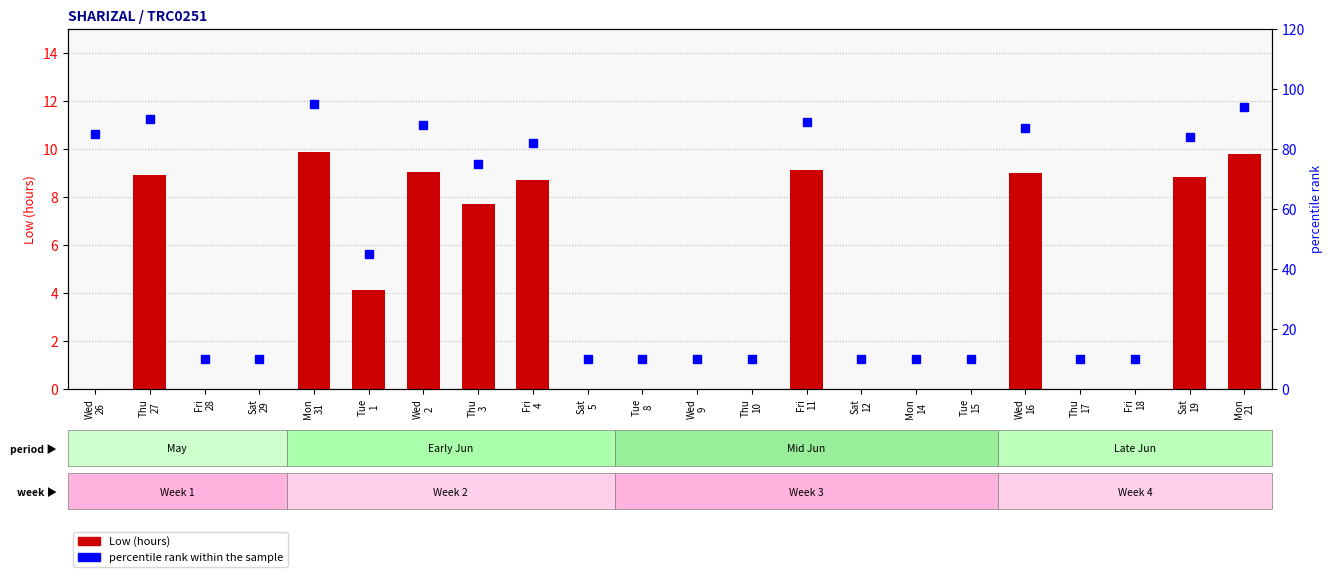

Which series has the largest total across all categories?

percentile rank within the sample